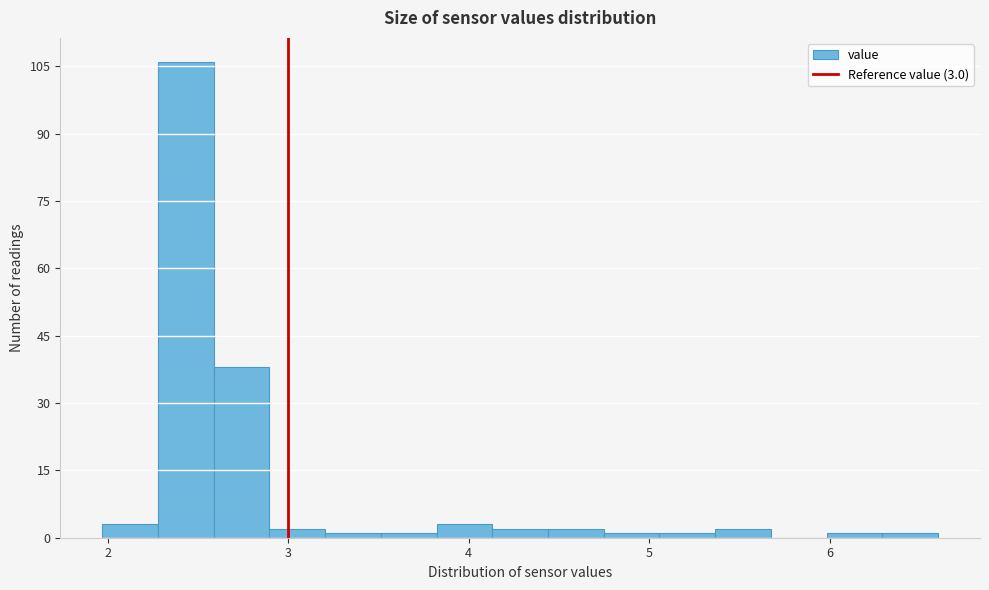

Read against the x-axis, roughly where is the centre of the tallest bar?

2.4